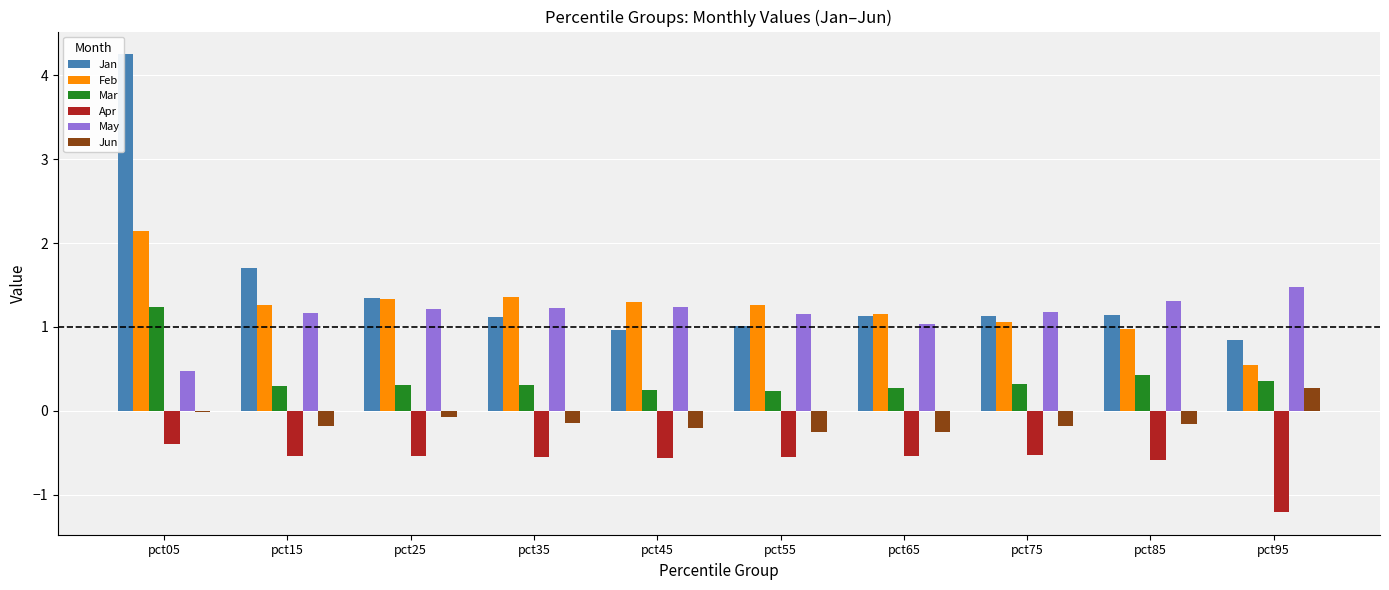

What value does the May series have at pct65?

1.0